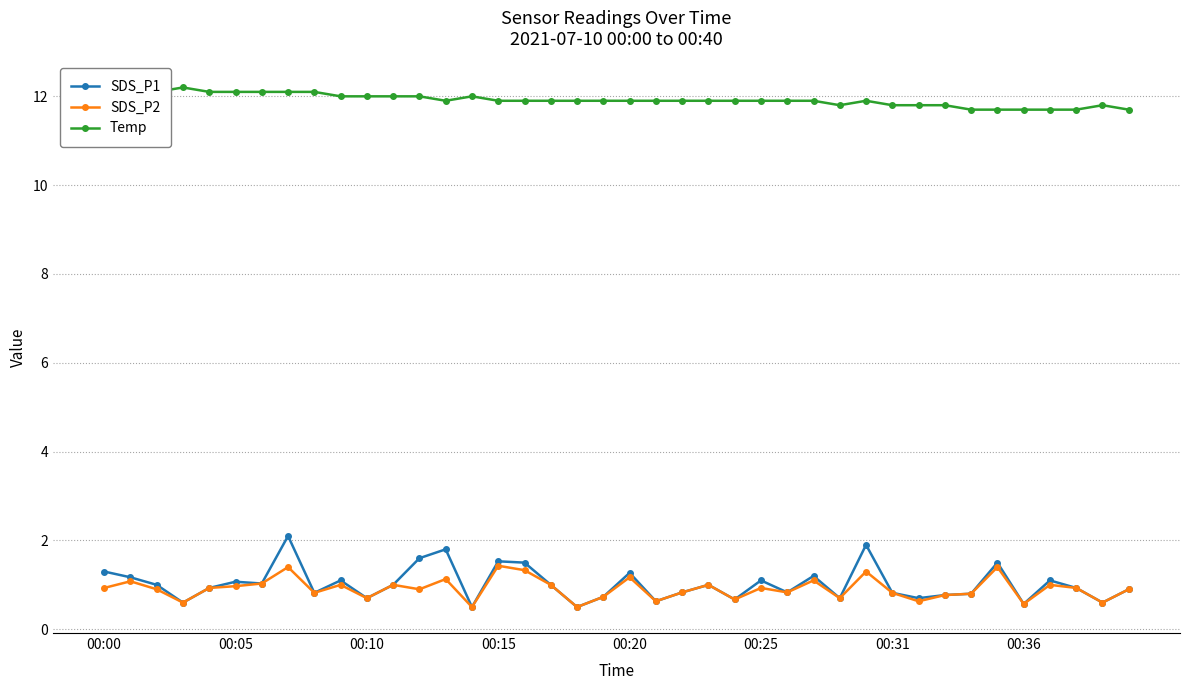

In SDS_P2, how many points are higher than both neighbors (excluding endpoints)?

13